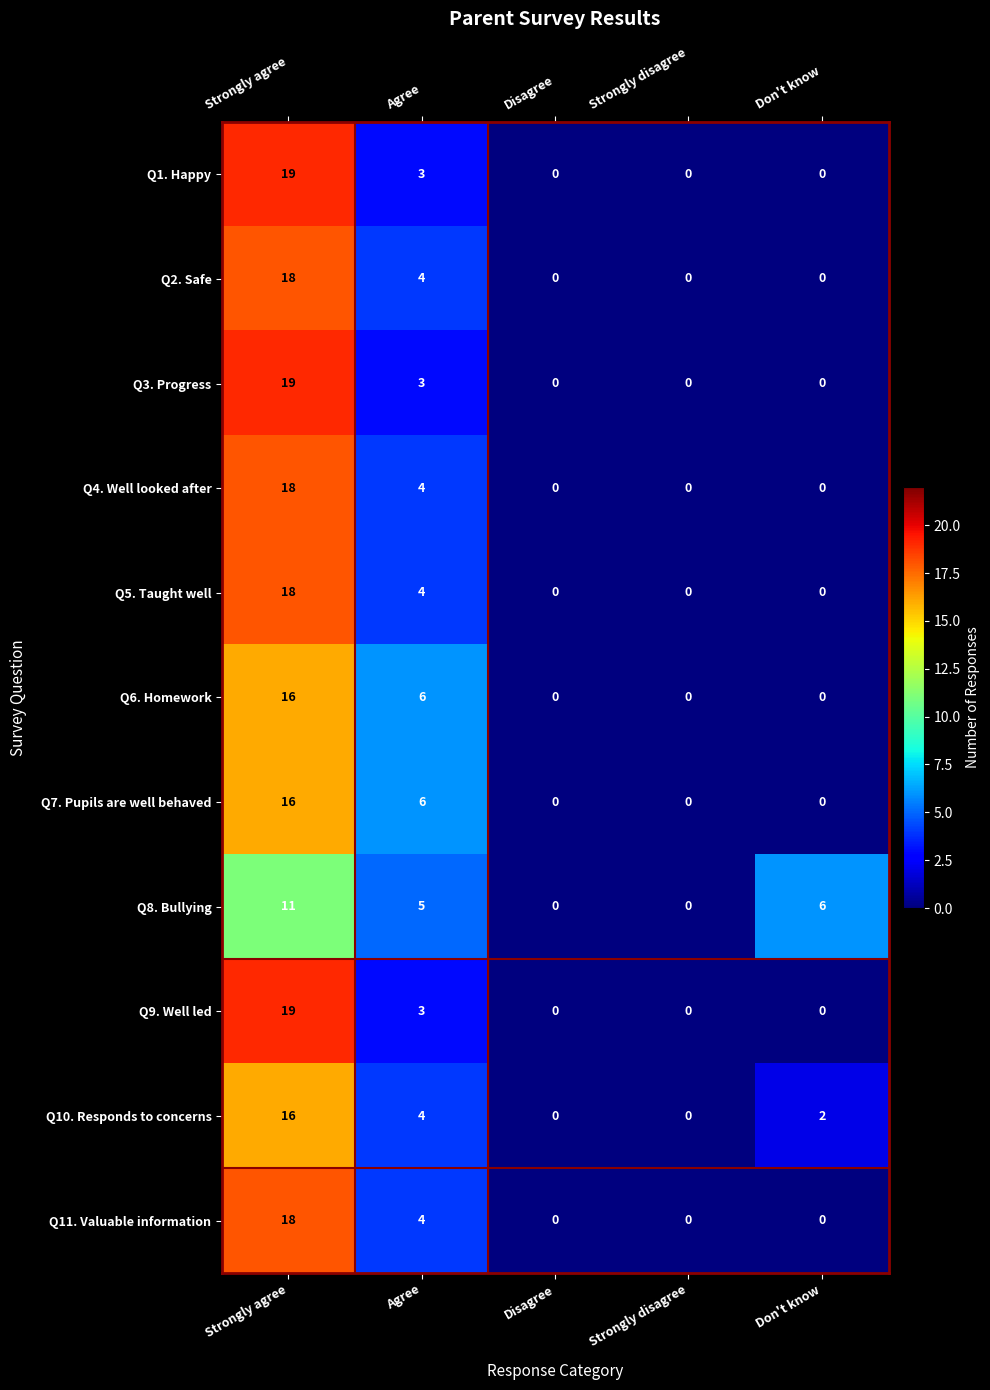

Between Disagree and Don't know, which series saw the biggest shift?

Q8. Bullying